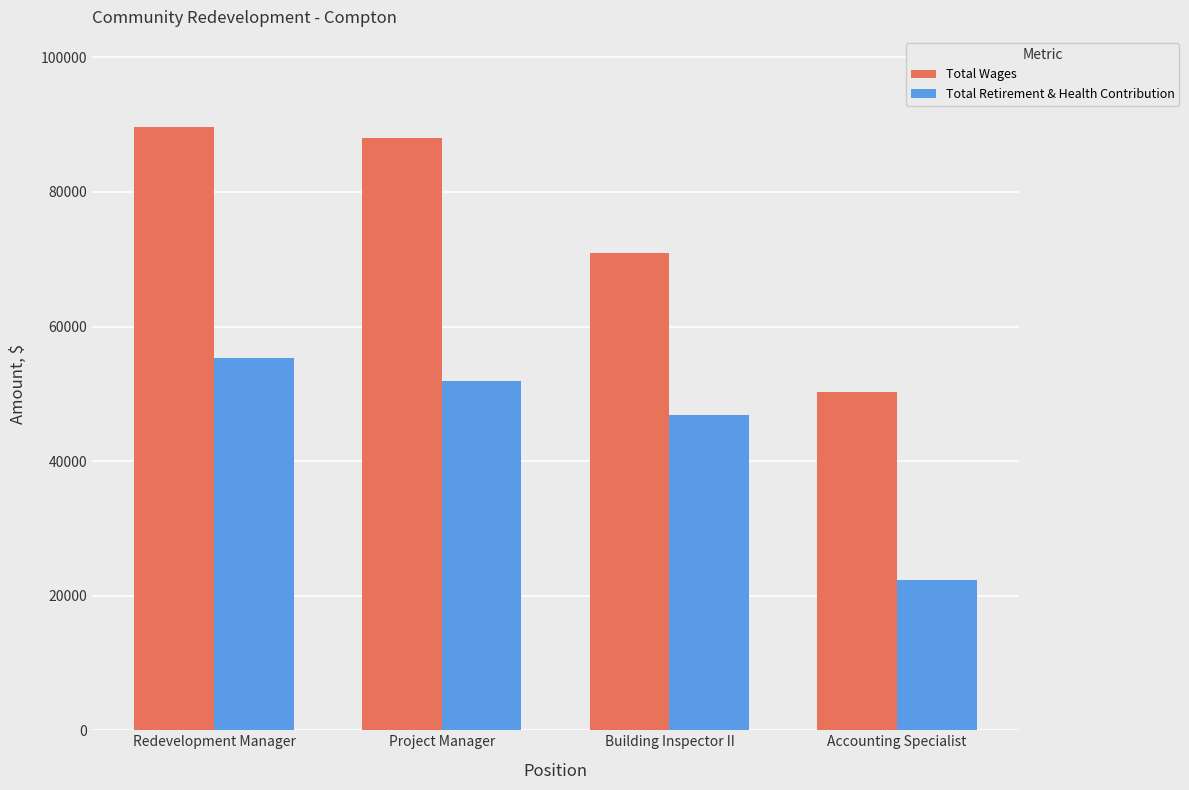

Which series has the widest spread of values?

Total Wages